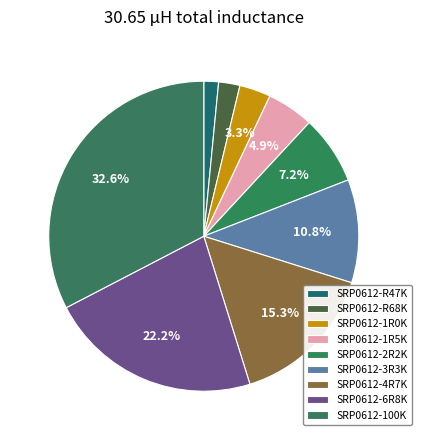

How many slices are in this pie chart?

9